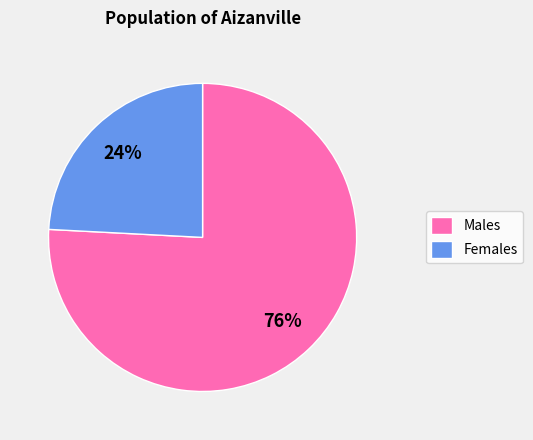

Which slice is the largest?

Males